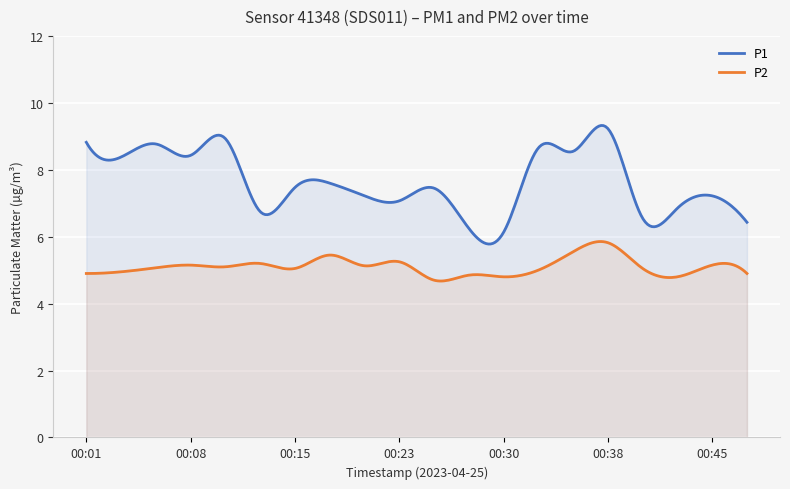

True or false: P2 and P1 intersect in this chart.

False